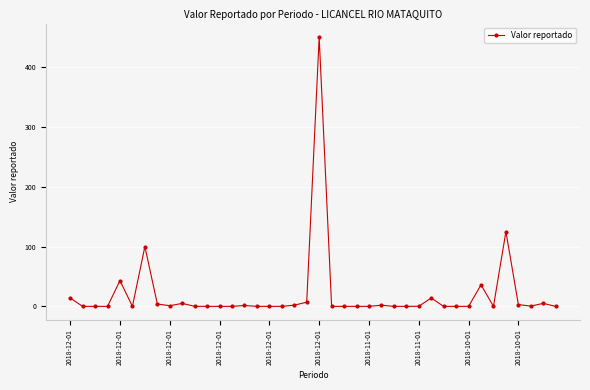

What is the greatest value displayed?

450.0